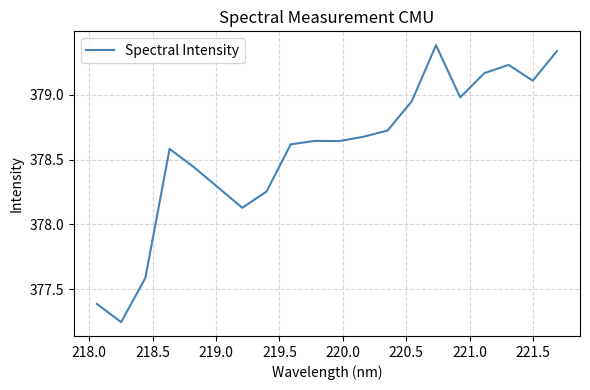

What is the maximum value shown in the chart?

379.4